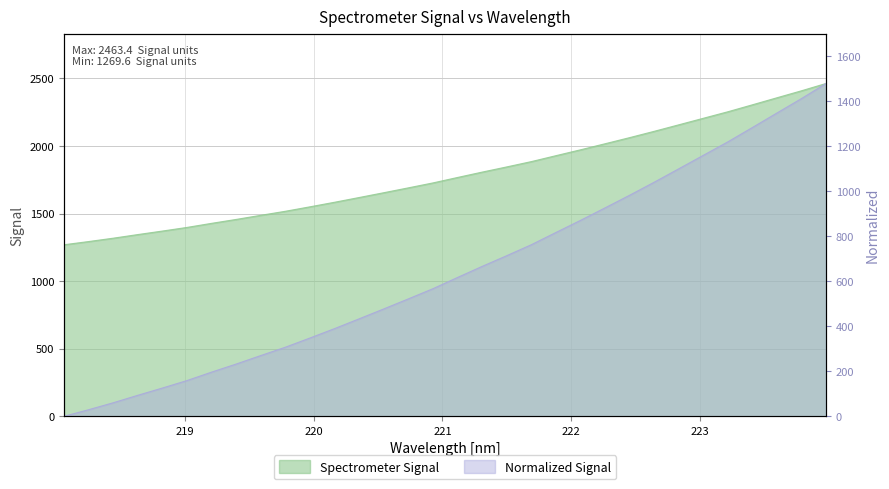

What is the ratio of the value at 219.589 to the value at 221.4993?

0.8